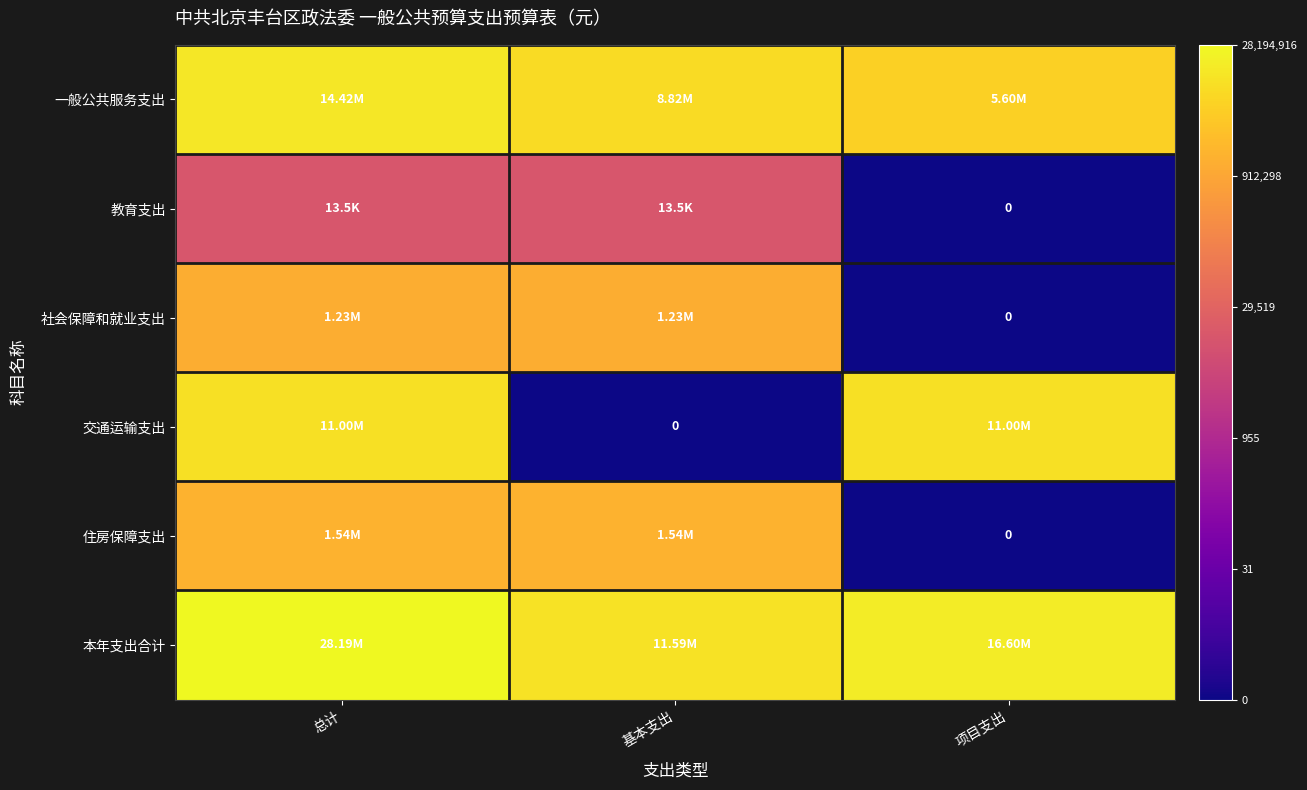

At which label does 住房保障支出 first exceed 6?

总计